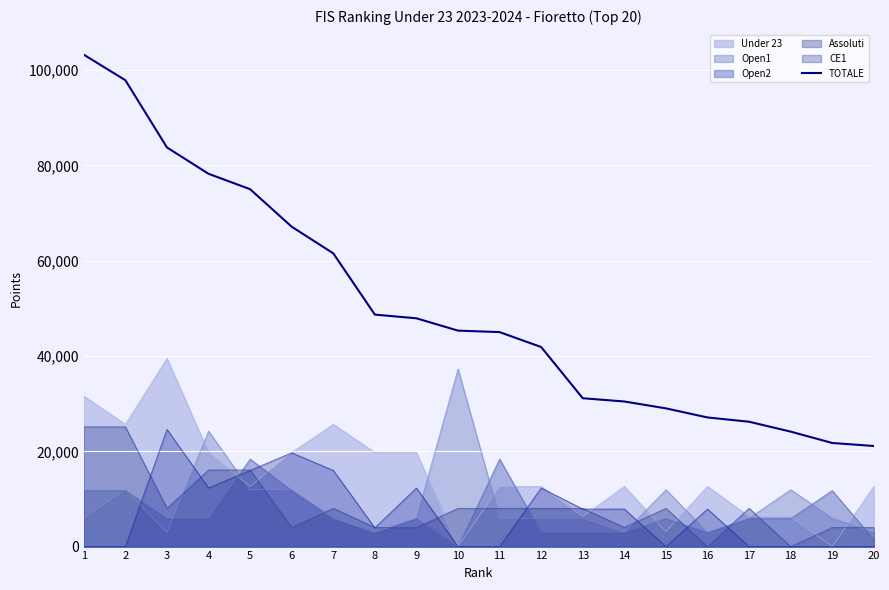

What is the sum of the values at 7 and 14?

92004.3